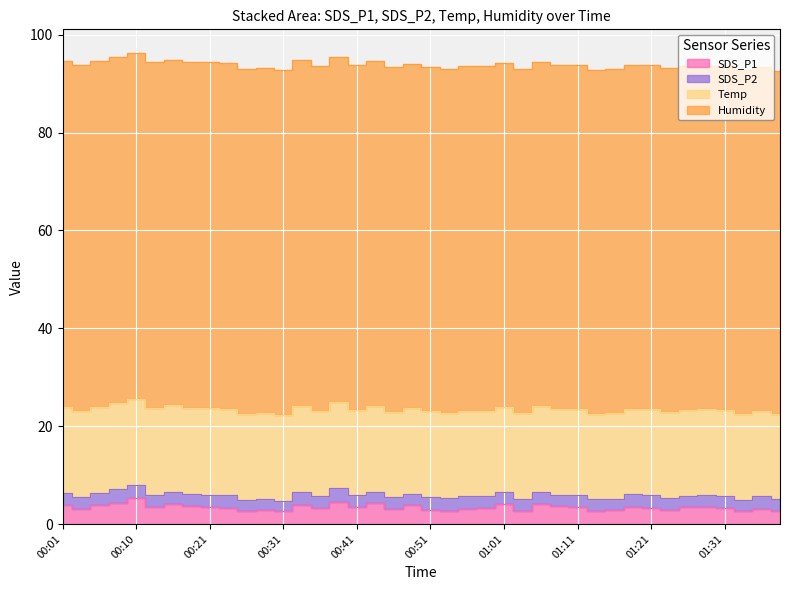

Is it true that Temp equals 17.5 at 01:14?

True